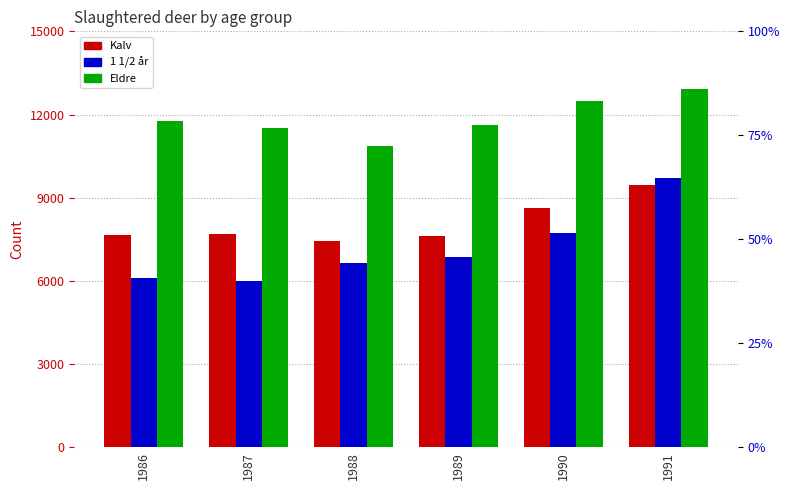

Where does the 1 1/2 år series first go above 6870?

1990